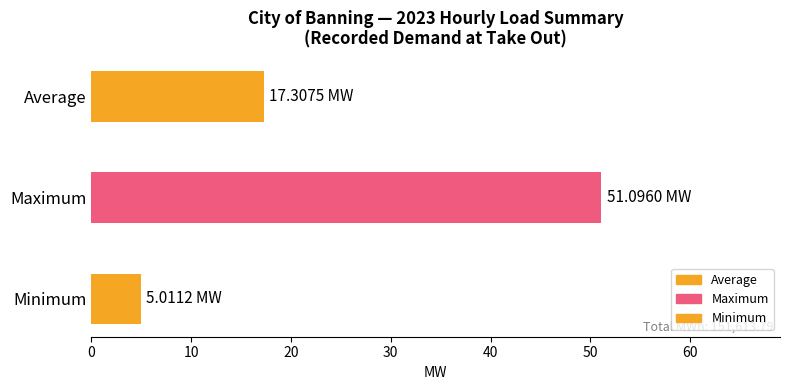

The value at Maximum is 51.1. True or false?

True